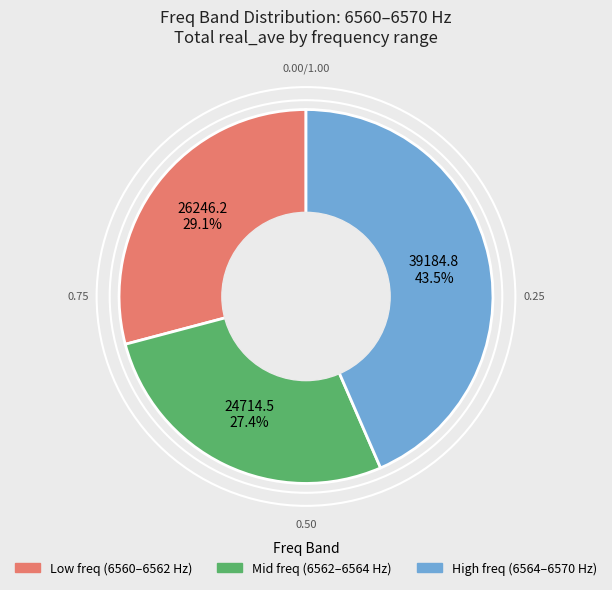

Is there any slice that represents more than half of the pie?

No